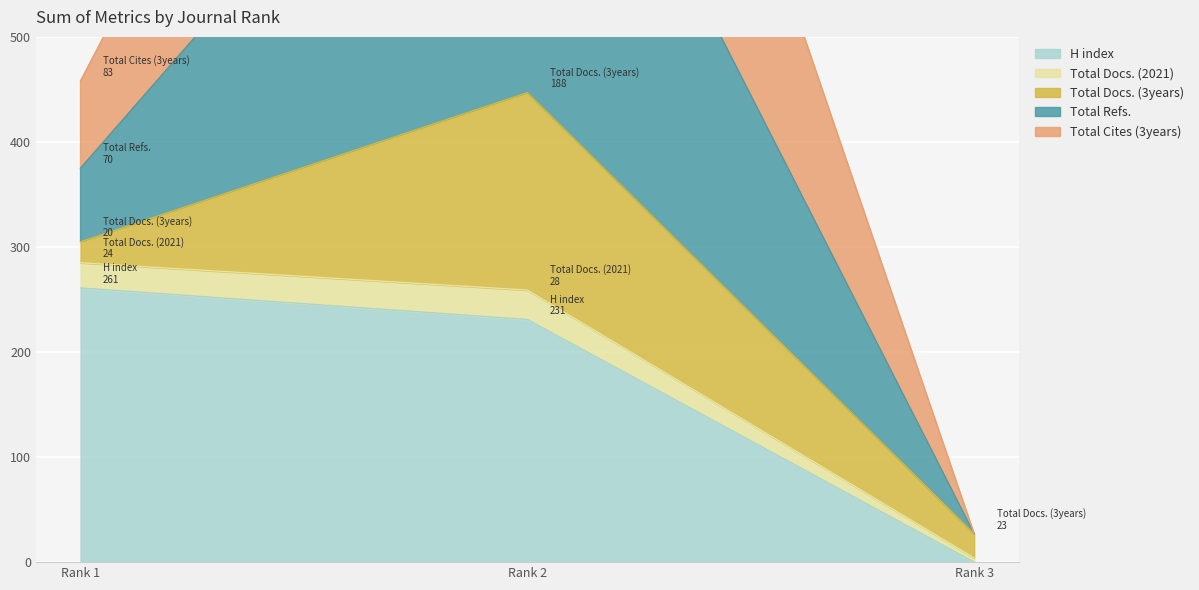

How many data points in H index are less than 231?

1